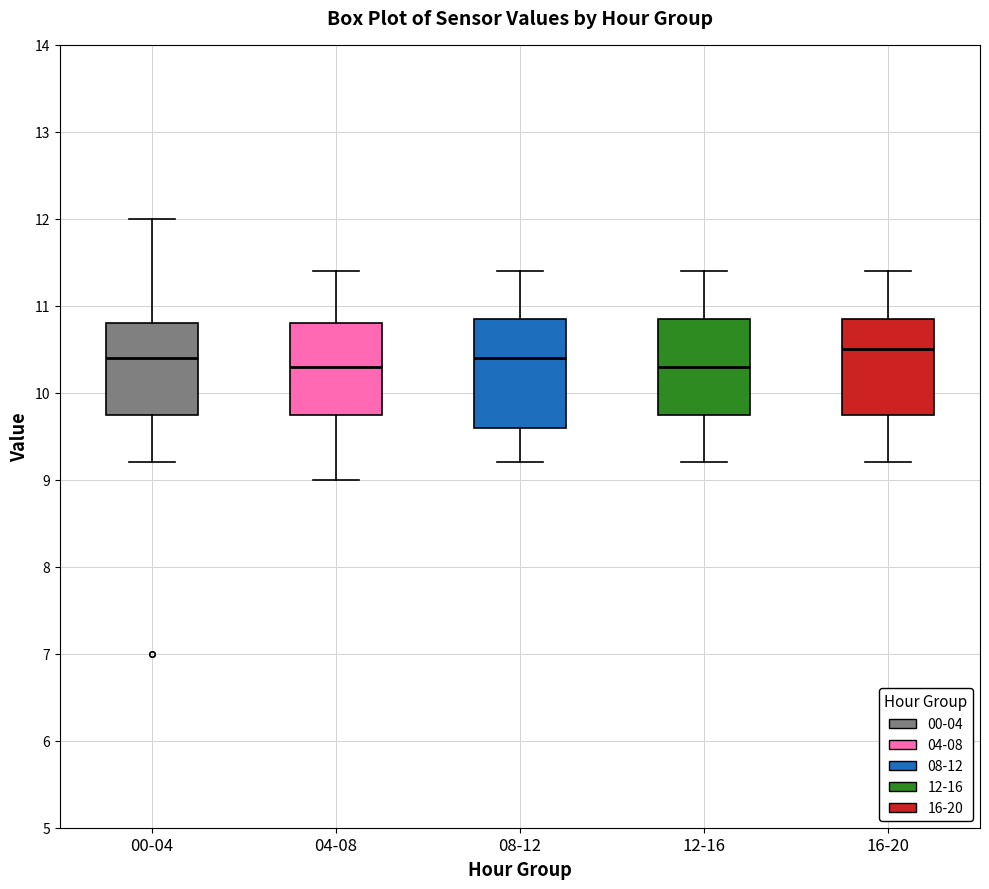

Reading left to right, transcribe this box plot: for each box, give where its median line is, the range the box spans, and where its two whiskers end, as read against the y-axis. The values are not printed on the chart, so give them approximately, as read against the axis.

00-04: median 10.4, box 9.8 to 10.8, whiskers 9.2 to 12.0
04-08: median 10.3, box 9.8 to 10.8, whiskers 9.0 to 11.4
08-12: median 10.4, box 9.6 to 10.9, whiskers 9.2 to 11.4
12-16: median 10.3, box 9.8 to 10.9, whiskers 9.2 to 11.4
16-20: median 10.5, box 9.8 to 10.9, whiskers 9.2 to 11.4